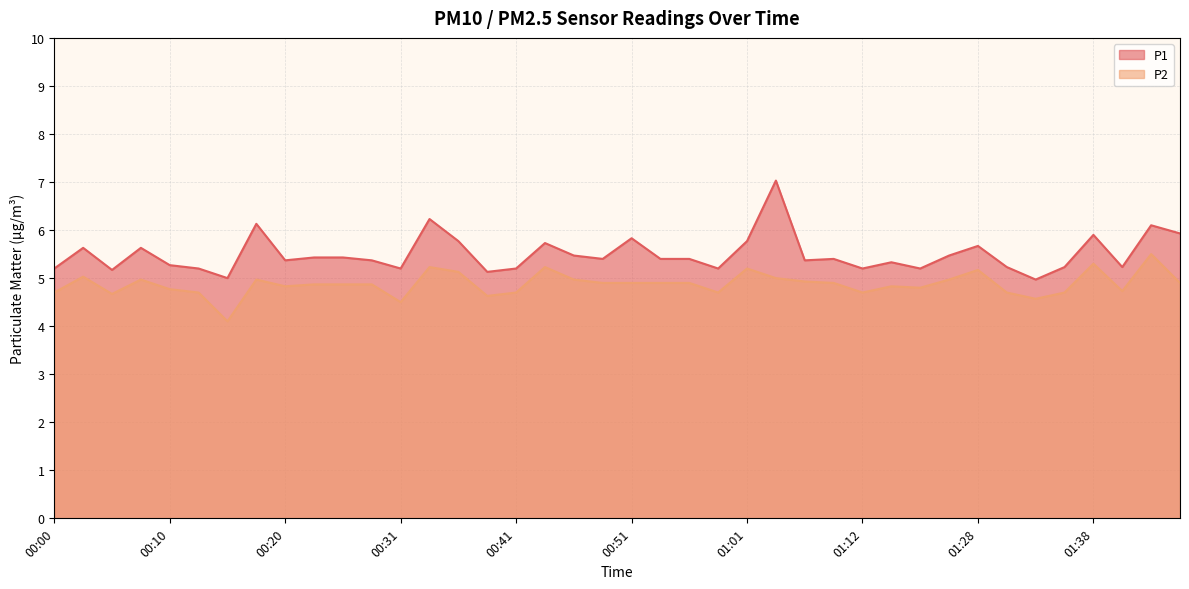

What is the minimum value shown in the chart?

4.1